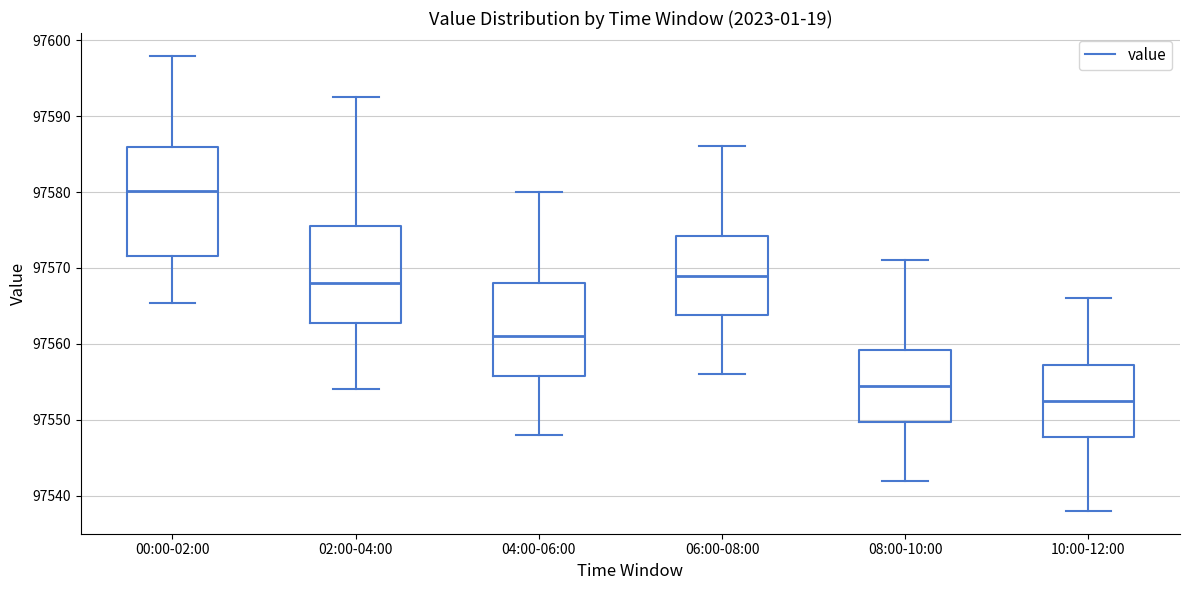

Reading left to right, transcribe this box plot: for each box, give where its median line is, the range the box spans, and where its two whiskers end, as read against the y-axis. The values are not printed on the chart, so give them approximately, as read against the axis.

00:00-02:00: median 97580, box 97572 to 97586, whiskers 97565 to 97598
02:00-04:00: median 97568, box 97563 to 97576, whiskers 97554 to 97593
04:00-06:00: median 97561, box 97556 to 97568, whiskers 97548 to 97580
06:00-08:00: median 97569, box 97564 to 97574, whiskers 97556 to 97586
08:00-10:00: median 97555, box 97550 to 97559, whiskers 97542 to 97571
10:00-12:00: median 97553, box 97548 to 97557, whiskers 97538 to 97566